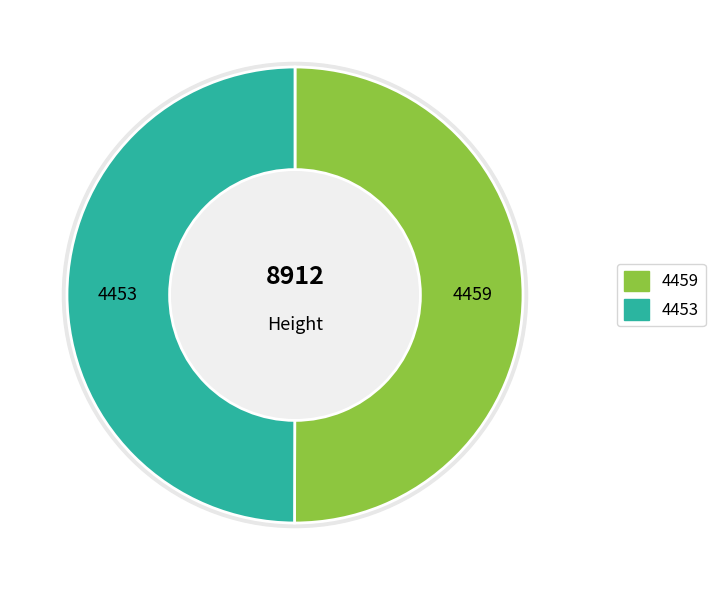

Is it true that 4453 is 56% of the pie?

False